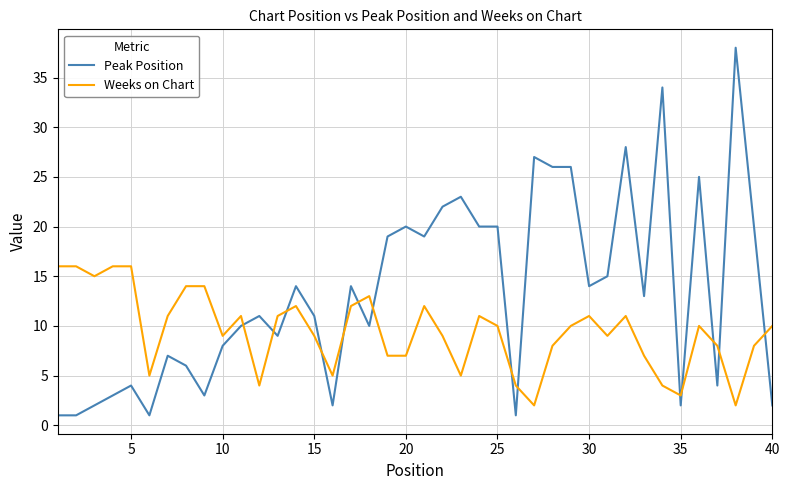

True or false: Peak Position and Weeks on Chart cross at least once.

True